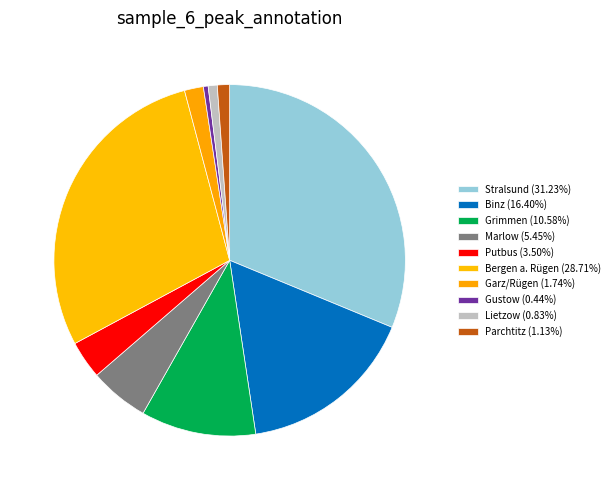

Count the number of slices in the pie.

10